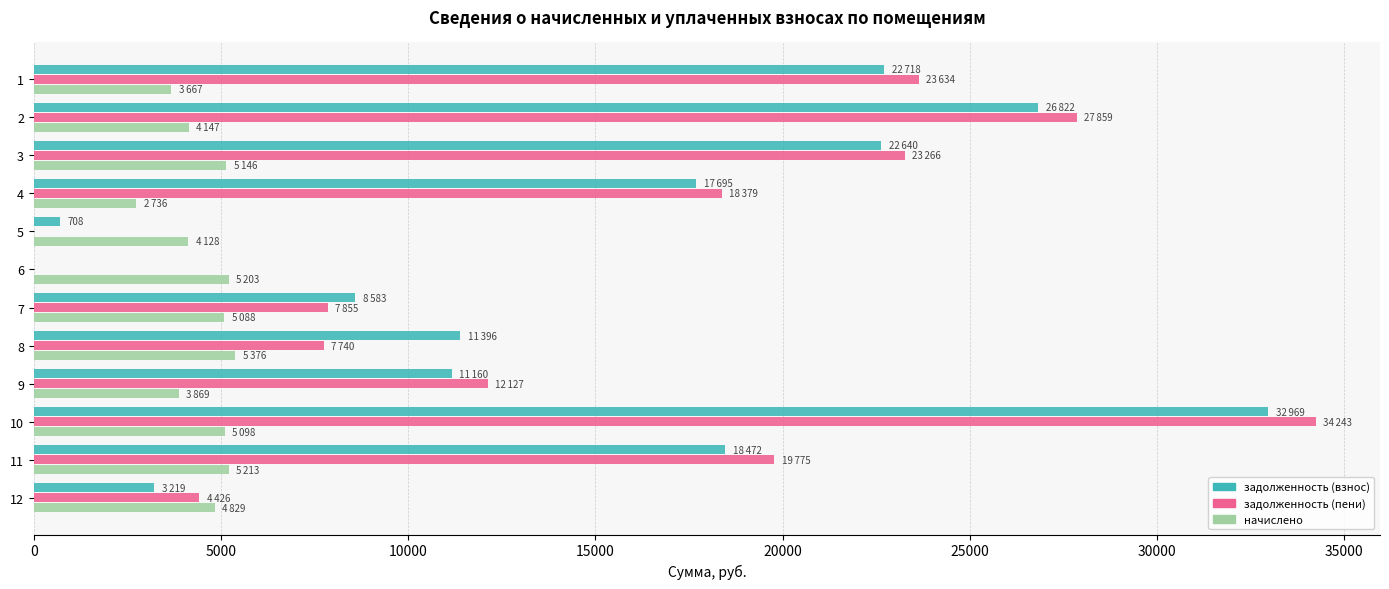

The value of задолженность (пени) at 3 is 10163.5. True or false?

False